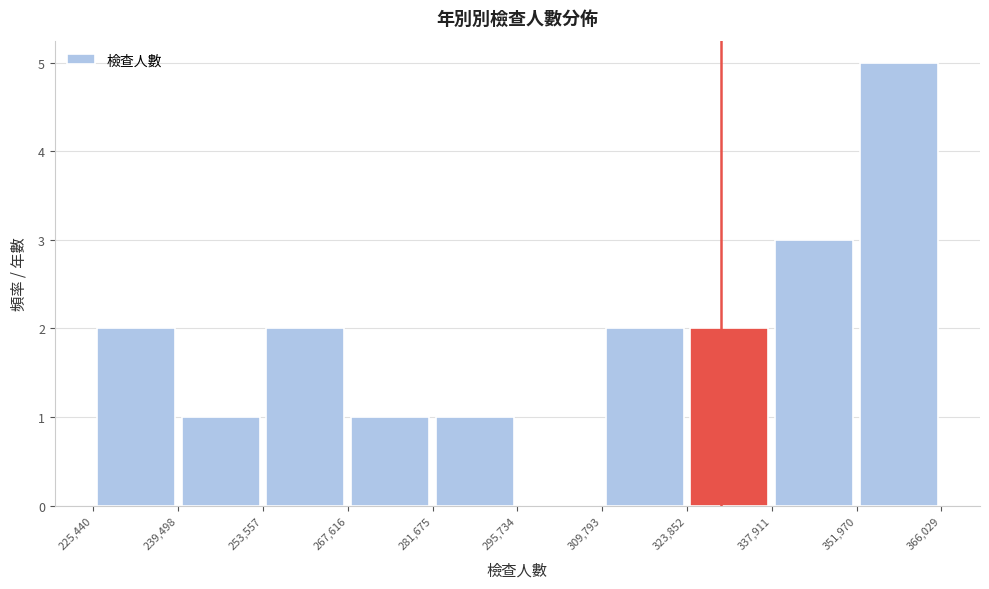

Reading left to right, list every bar in this chart as the range it spans on the x-axis followed by its height. The values are not printed on the chart, so give them approximately, as read against the axis.

225,440 to 239,498: 2
239,498 to 253,557: 1
253,557 to 267,616: 2
267,616 to 281,675: 1
281,675 to 295,734: 1
295,734 to 309,793: 0
309,793 to 323,852: 2
323,852 to 337,911: 2
337,911 to 351,970: 3
351,970 to 366,029: 5